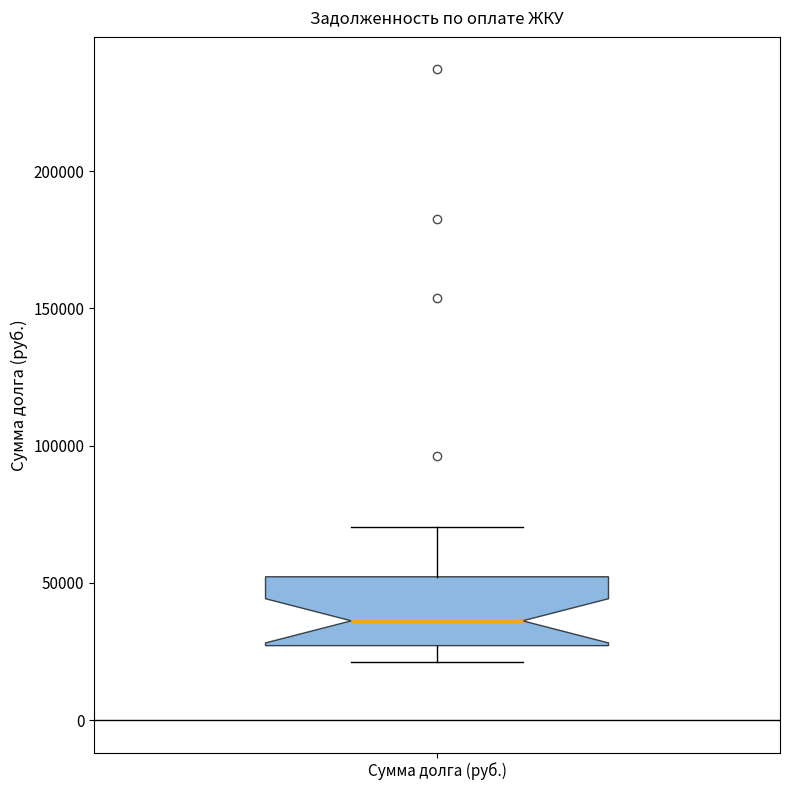

Where does the upper whisker of the box for Сумма долга (руб.) end on the y-axis? The values are not printed on the chart, so give them approximately, as read against the axis.

70000